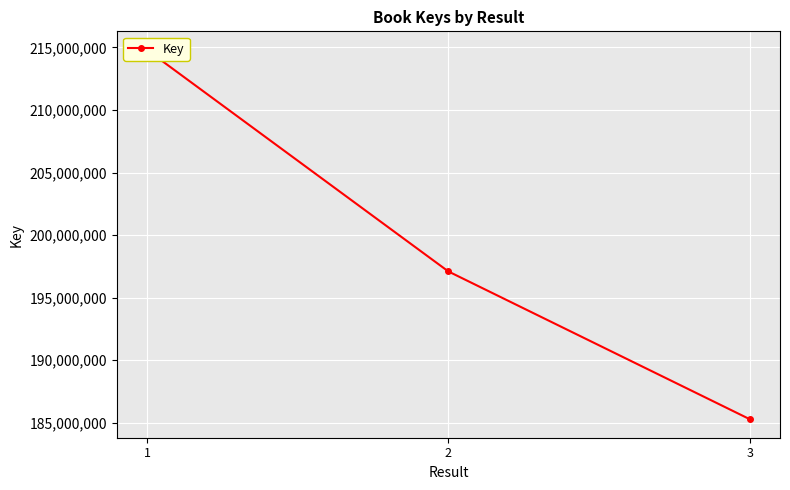

How many lines are shown in the chart?

1